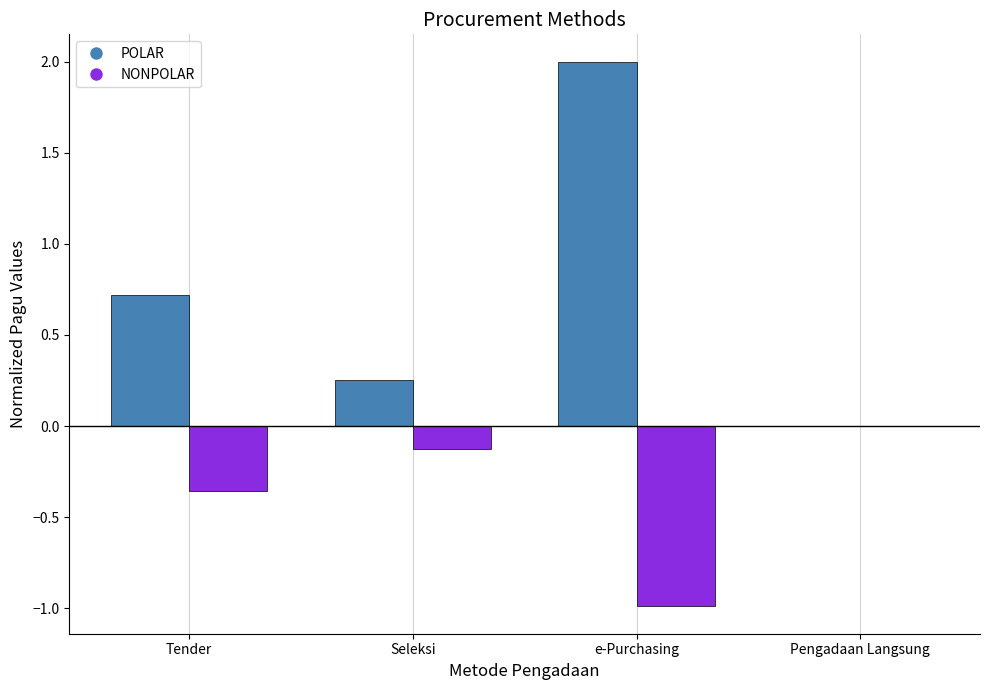

Where is POLAR nearest to the value 1?

Tender